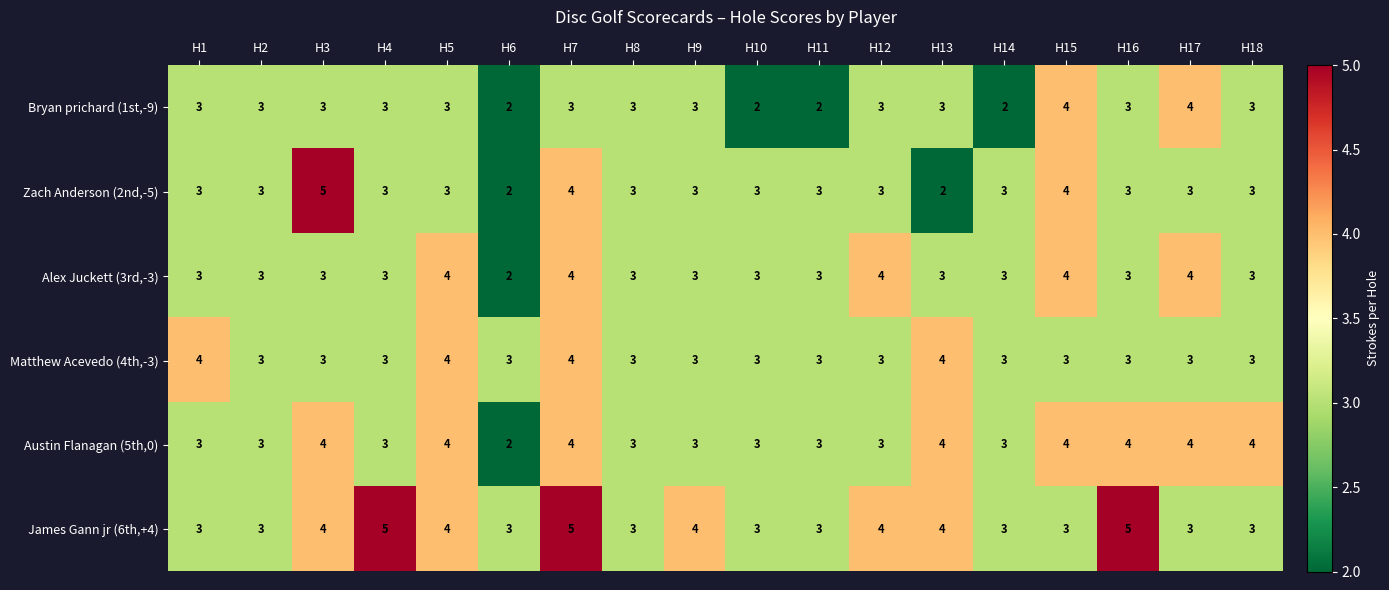

What is the sum of all Zach Anderson (2nd,-5) values?

56